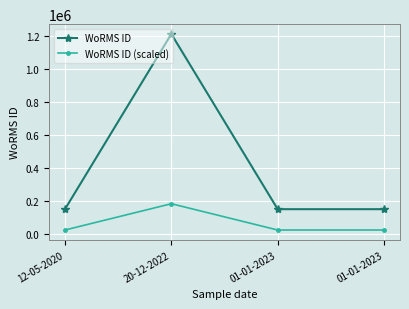

Does the chart display data point markers on the line(s)?

Yes